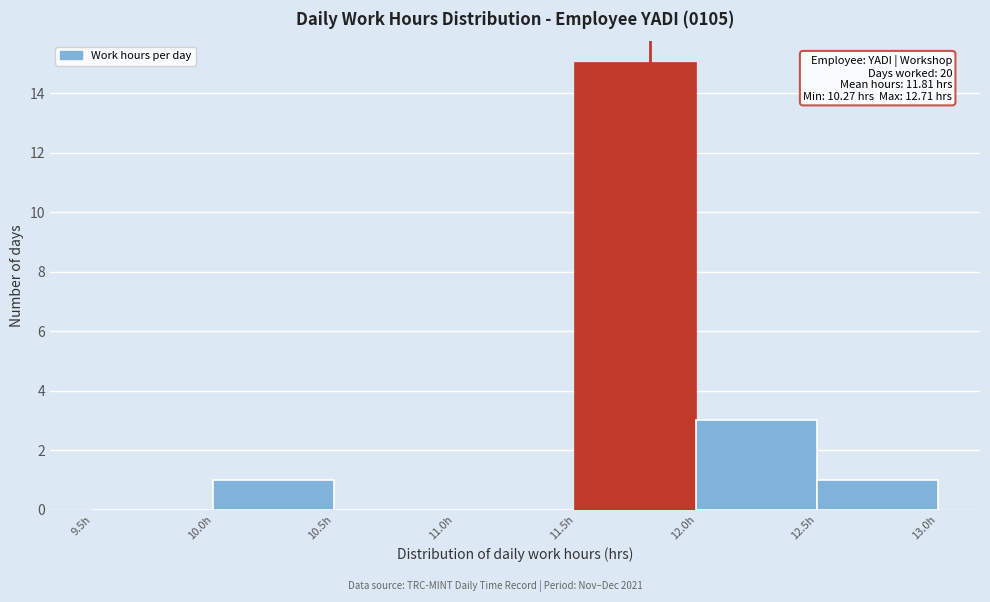

Over which range of the x-axis is the bar tallest?

11.5 to 12.0